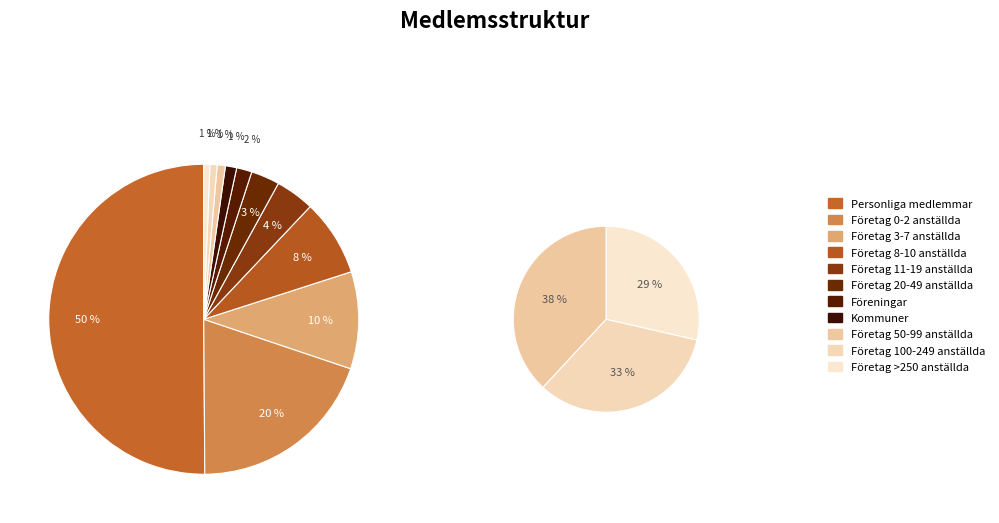

True or false: 54 accounts for 10% of the total.

True